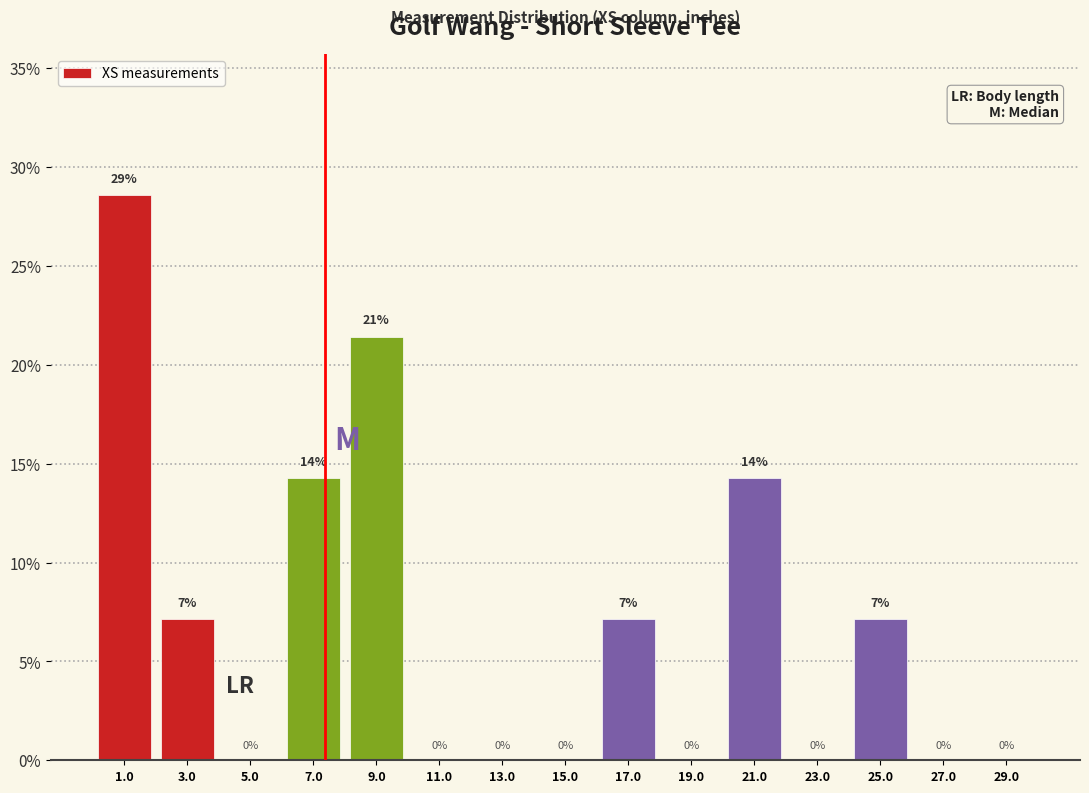

Over which range of the x-axis is the bar tallest?

0 to 2